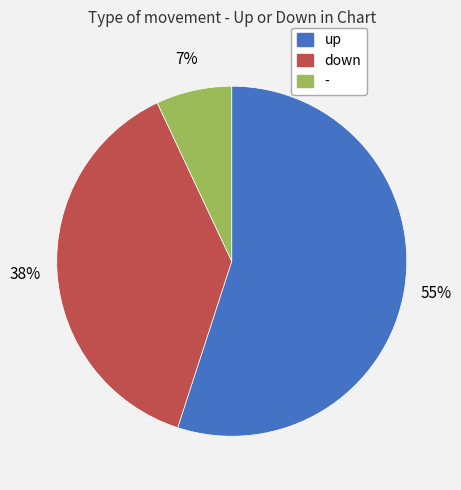

Combined, do up and - account for over 50%?

Yes